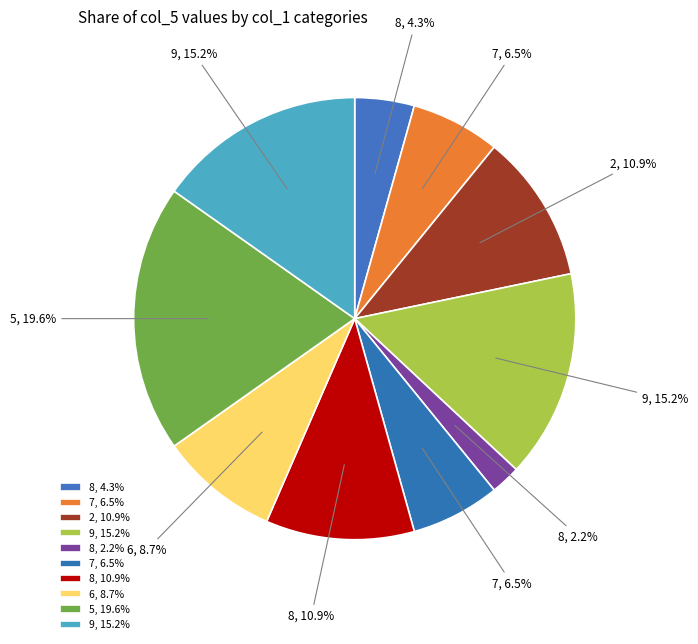

Count the number of slices in the pie.

10